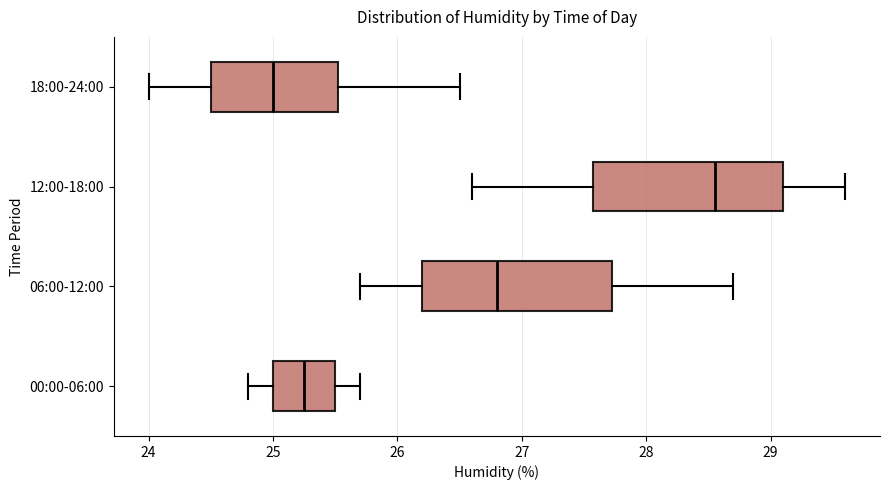

Reading bottom to top, transcribe this box plot: for each box, give where its median line is, the range the box spans, and where its two whiskers end, as read against the x-axis. The values are not printed on the chart, so give them approximately, as read against the axis.

00:00-06:00: median 25.3, box 25.0 to 25.5, whiskers 24.8 to 25.7
06:00-12:00: median 26.8, box 26.2 to 27.7, whiskers 25.7 to 28.7
12:00-18:00: median 28.6, box 27.6 to 29.1, whiskers 26.6 to 29.6
18:00-24:00: median 25.0, box 24.5 to 25.5, whiskers 24.0 to 26.5